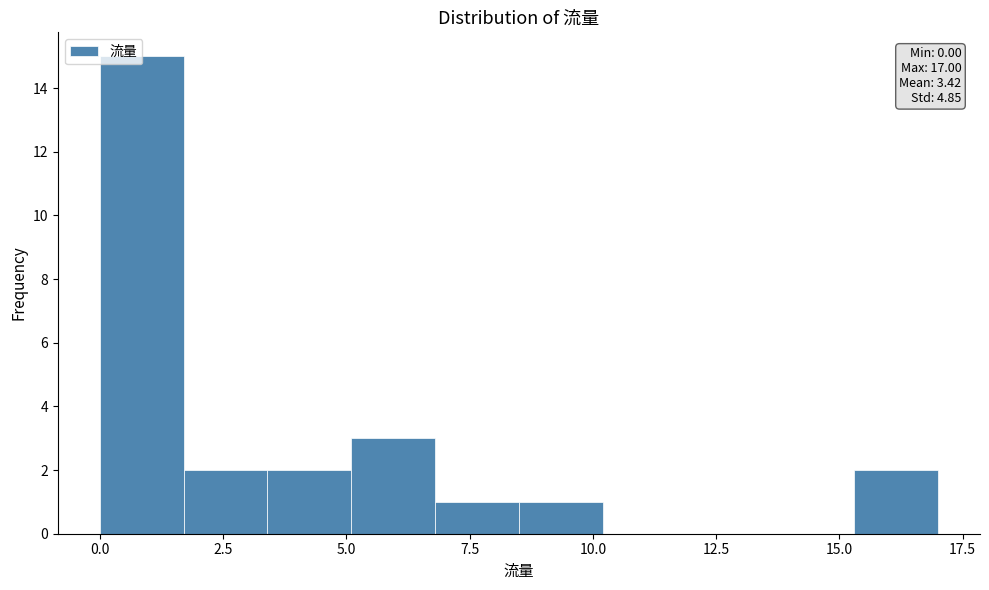

Around what value on the x-axis is the tallest bar? Give the approximate position of its centre, as read against the axis.

1.0